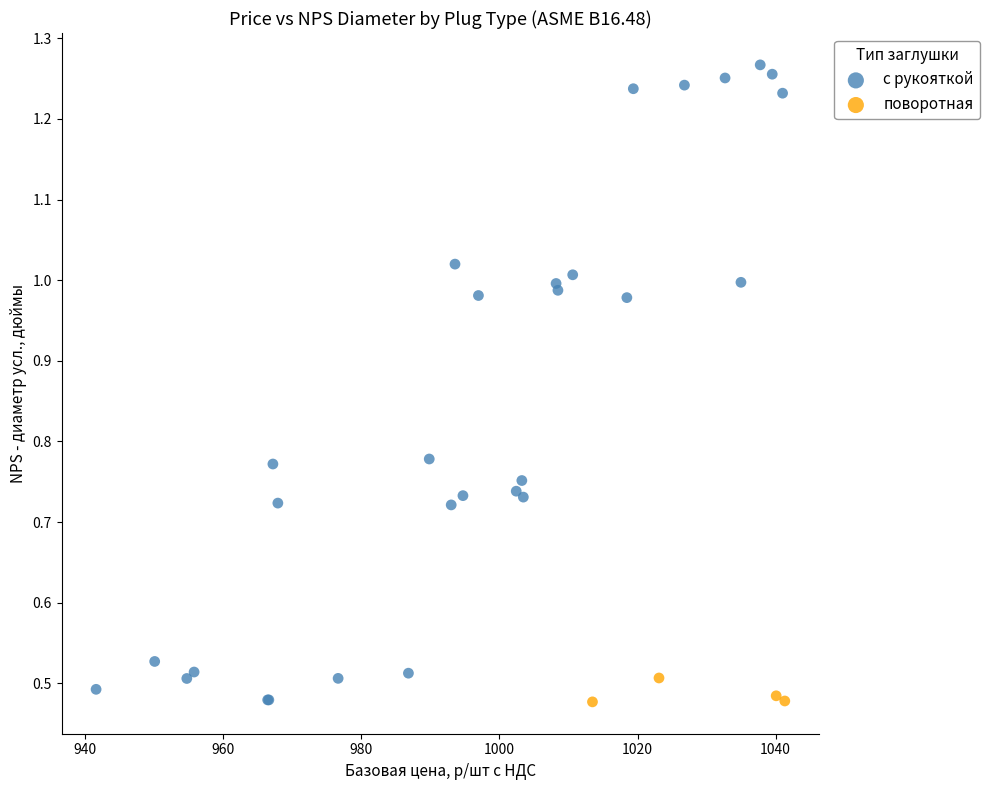

Which series has the widest spread of Y values?

с рукояткой